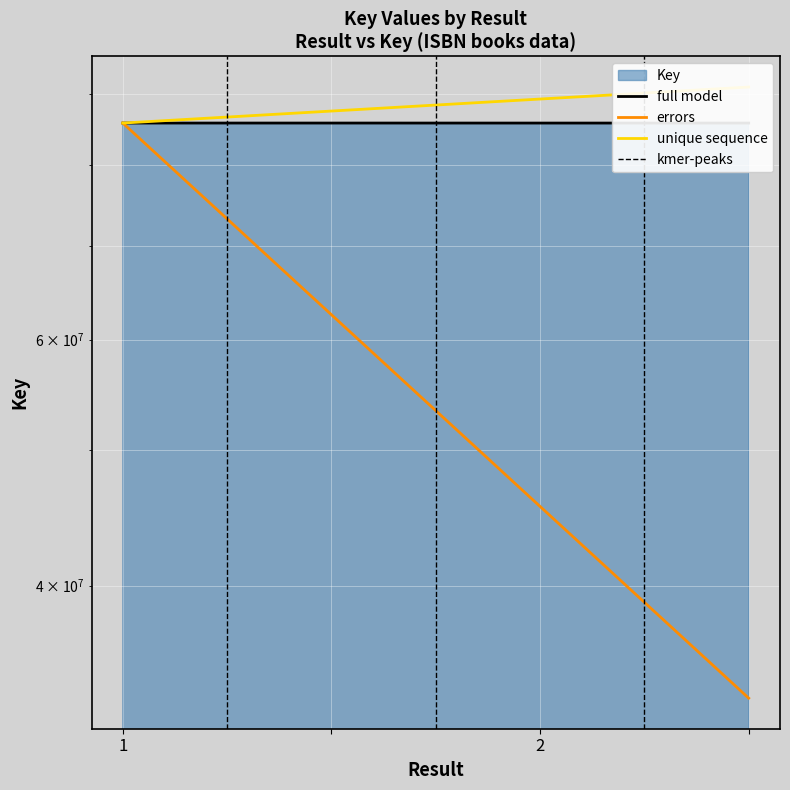

Count the values in the range 85760563 to 85762208.

4